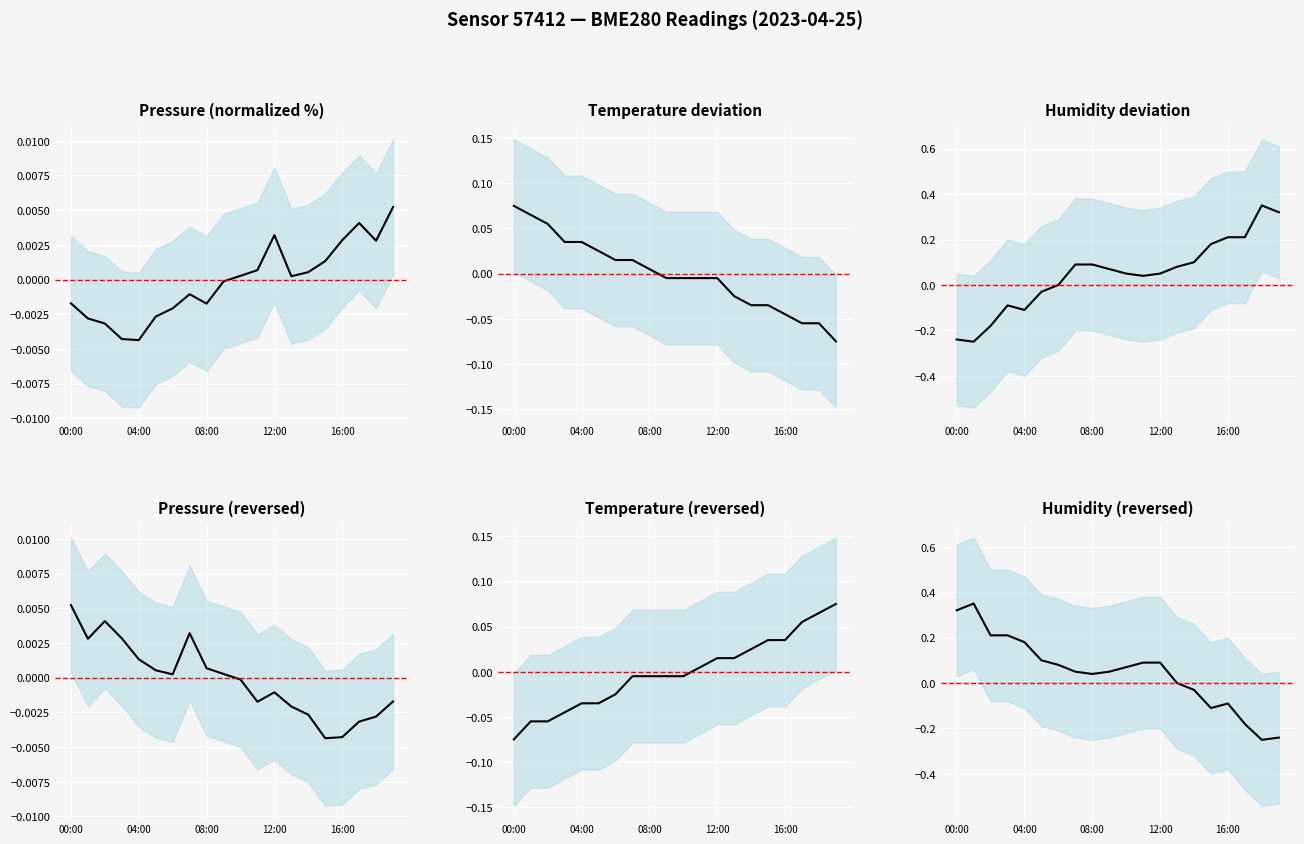

What are all the series names shown in the legend?

Pressure (normalized %), Temperature deviation, Humidity deviation, Pressure (reversed), Temperature (reversed), Humidity (reversed)